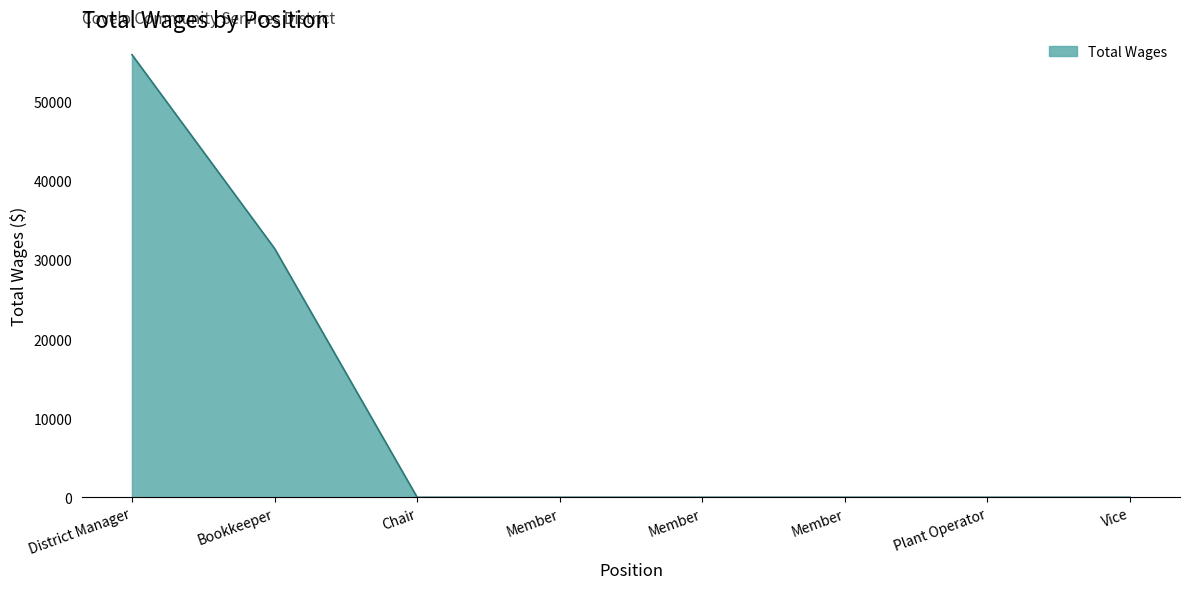

Count the number of categories in the chart.

8